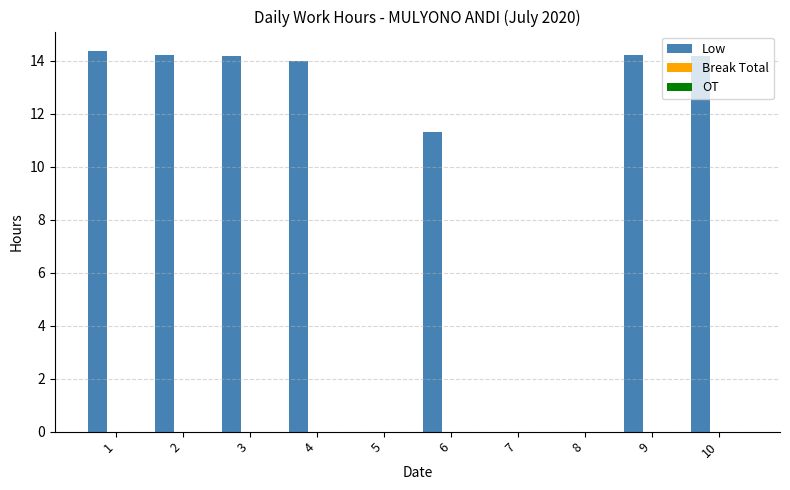

How many distinct data groups are displayed?

1